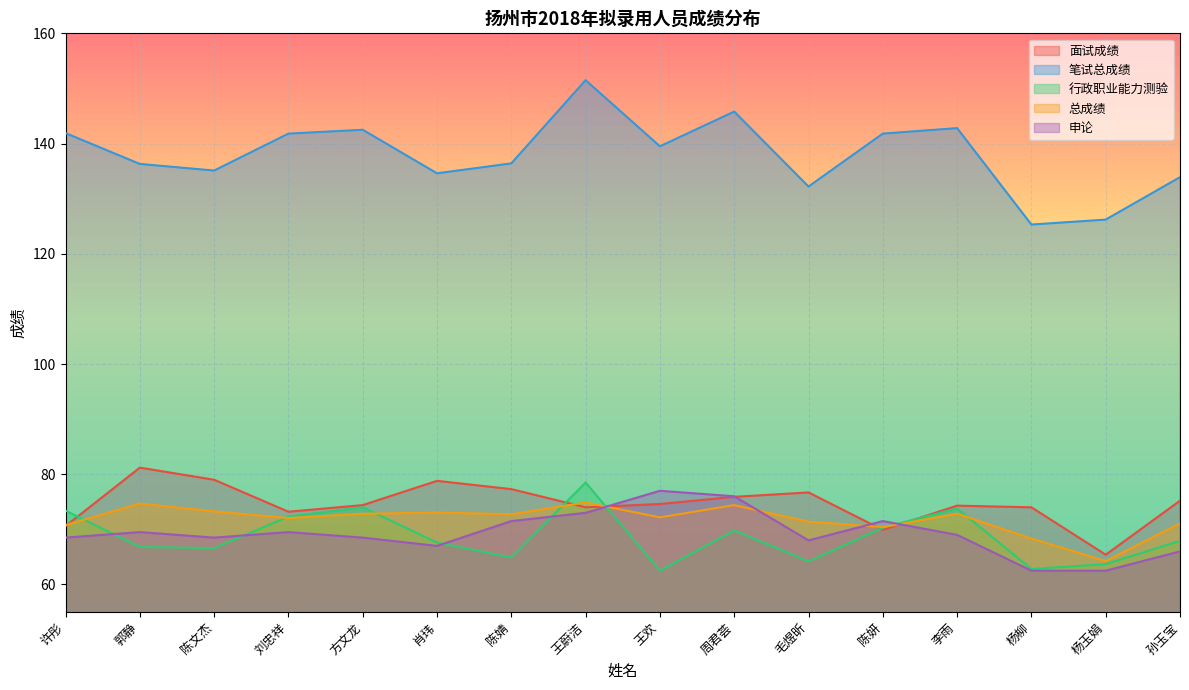

Where is the first local minimum for 笔试总成绩?

陈文杰